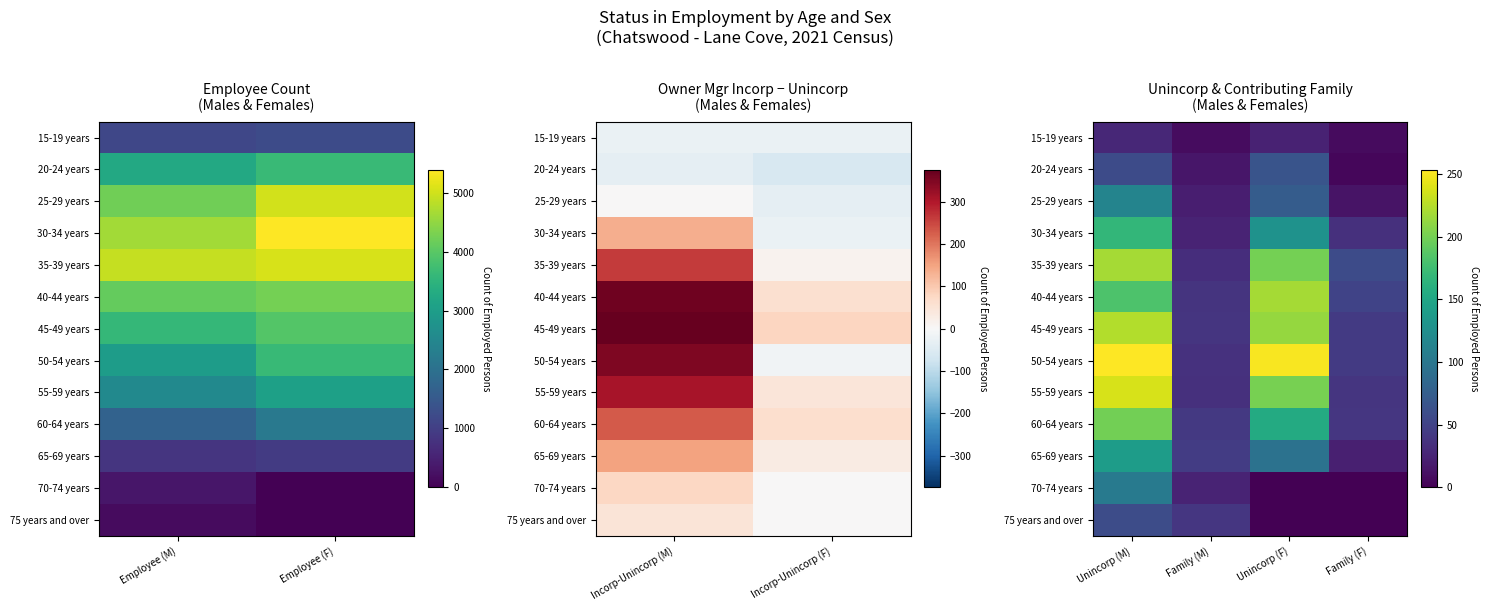

Is it true that 15-19 years equals 12 at Family (M)?

False